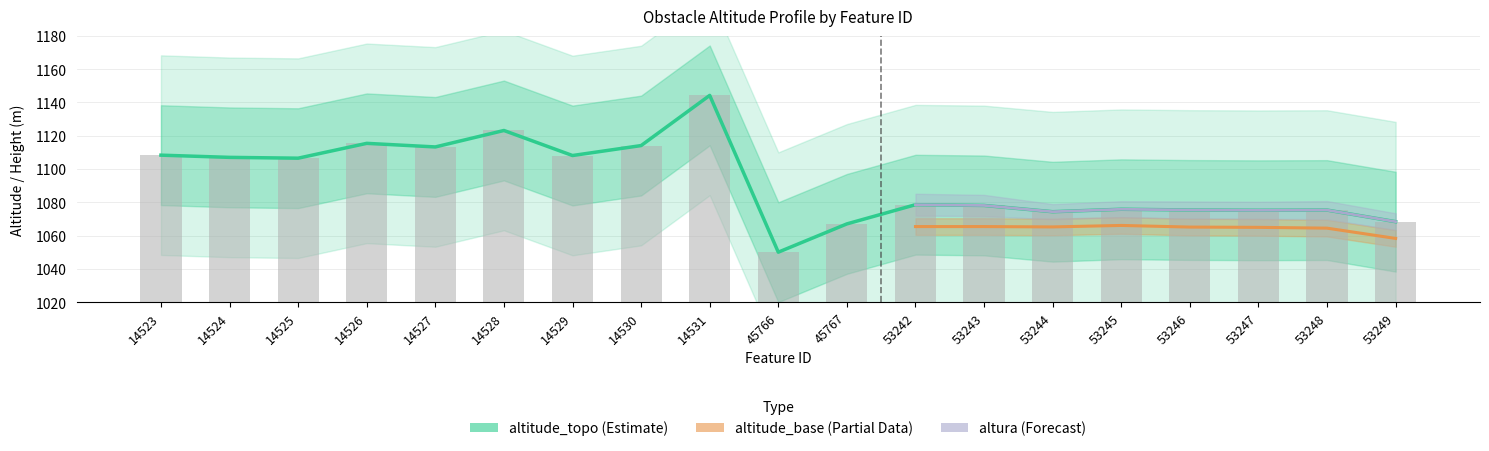

The value of altura at 53246 is 3.5. True or false?

False